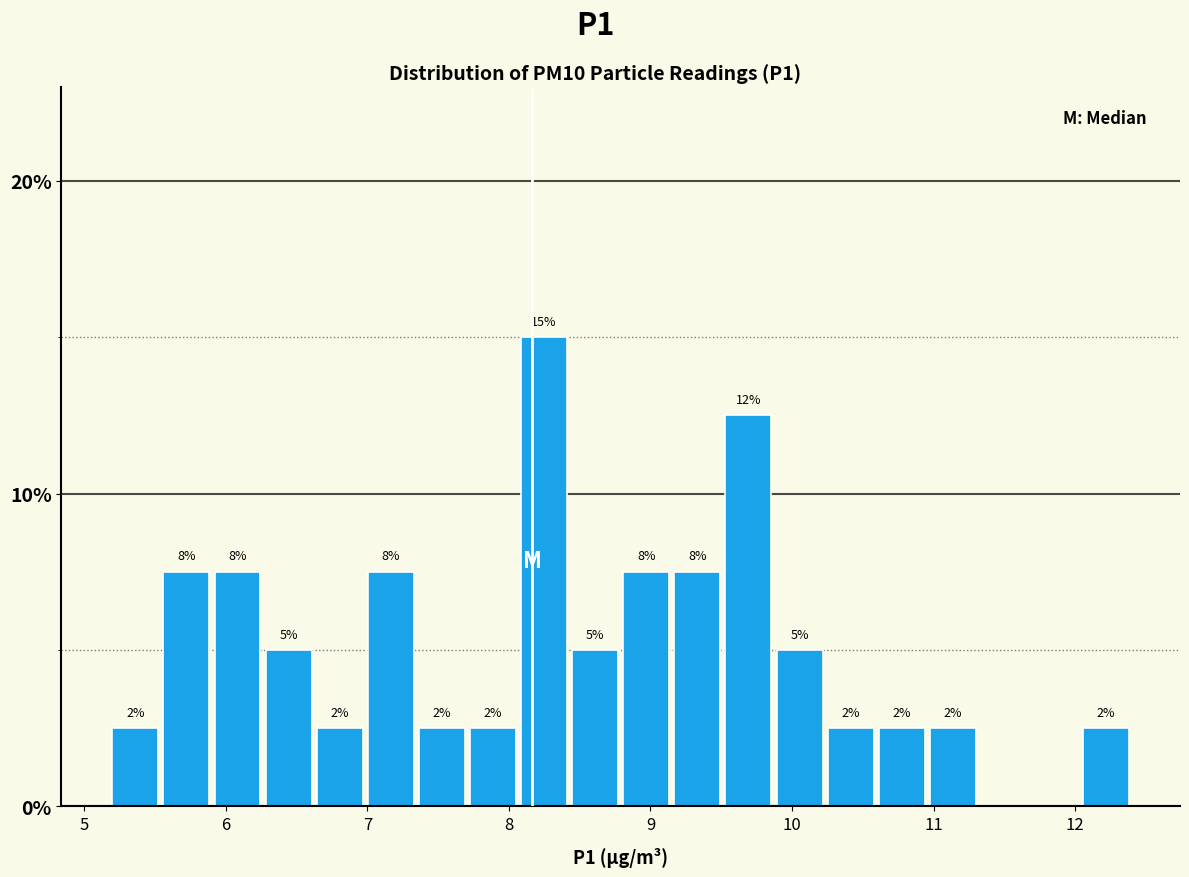

Around what value on the x-axis is the tallest bar? Give the approximate position of its centre, as read against the axis.

8.2